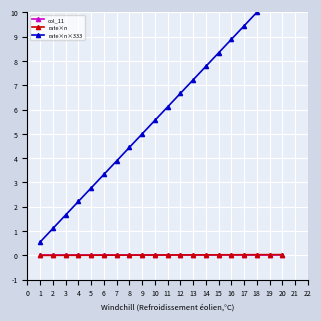

True or false: rate×n has a value of 0.0 at 7.

True